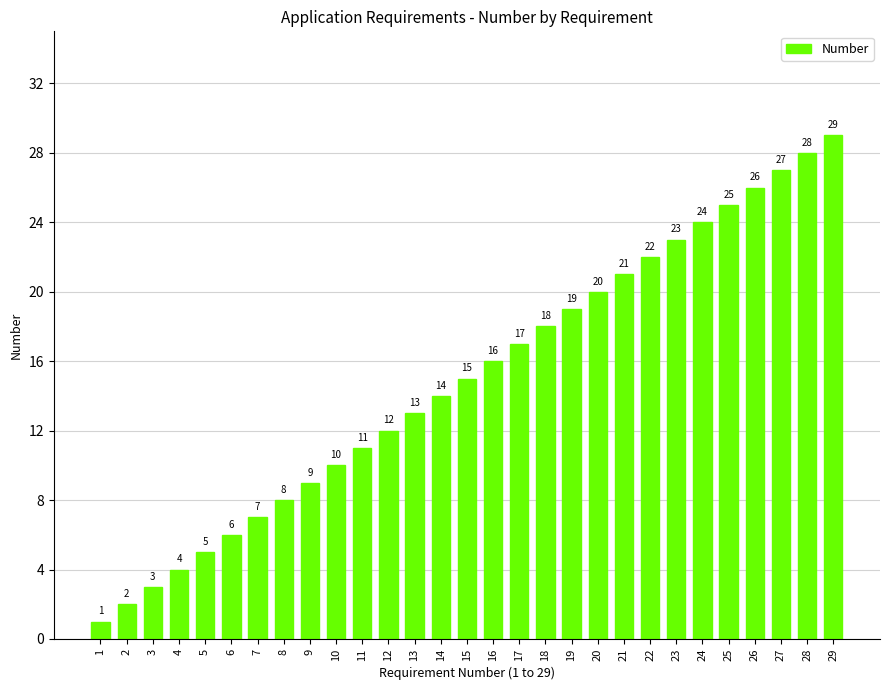

What is the difference between the values at 28 and 6?

22